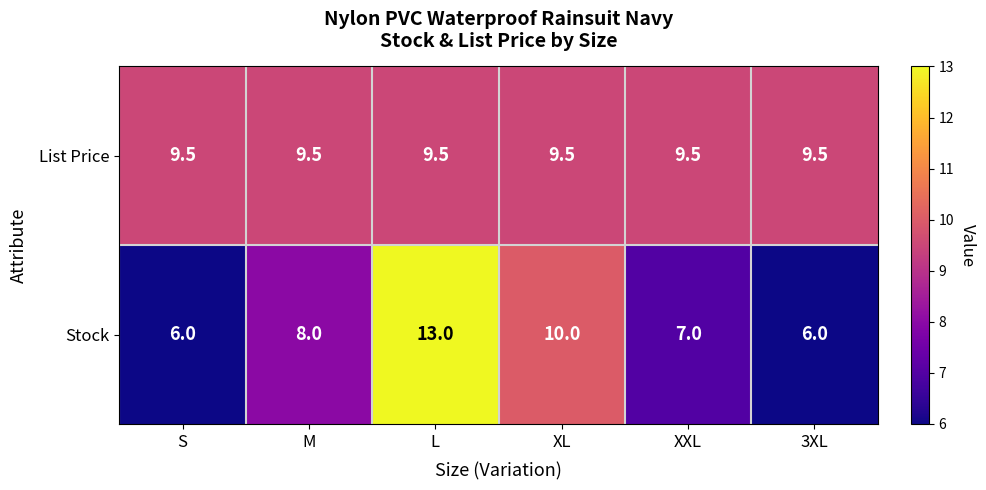

The Stock series shows 6.0 at 3XL. True or false?

True